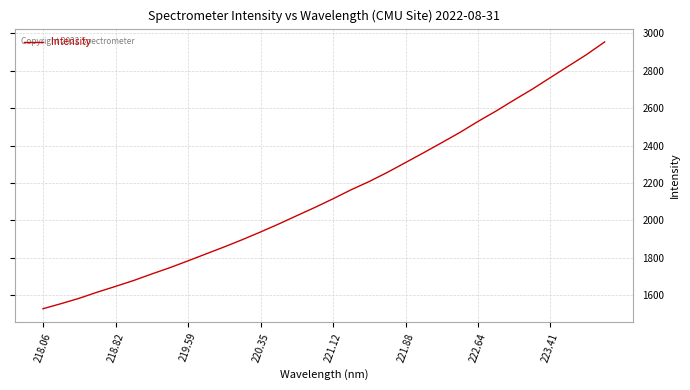

Reading left to right, list all the values displayed in this chart.

1527.2	1554.3	1583.1	1615.9	1646.6	1678.1	1713.2	1746.8	1783.3	1820.7	1857.9	1896.8	1937.7	1980.2	2024.9	2068.9	2115.2	2163.5	2207.7	2256.4	2308.7	2361.4	2415.1	2469.7	2528.6	2584.3	2643.6	2701.2	2763.2	2824.8	2886.3	2953.9